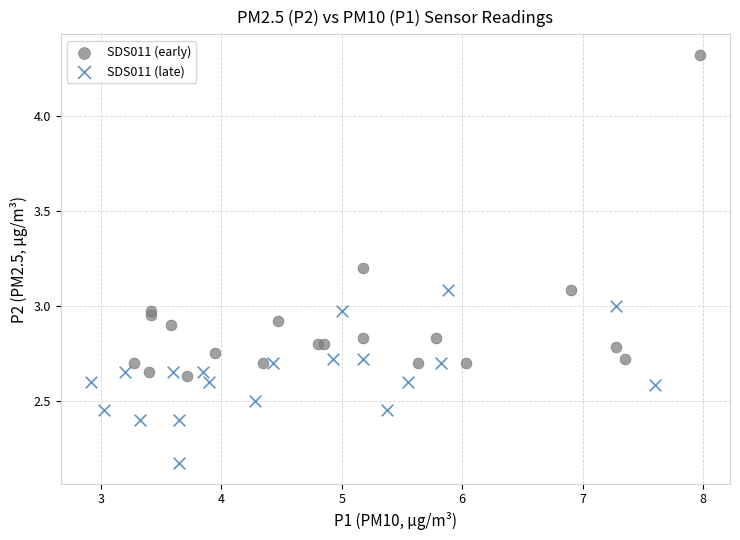

Which series contains the lowest Y value?

SDS011 (late)